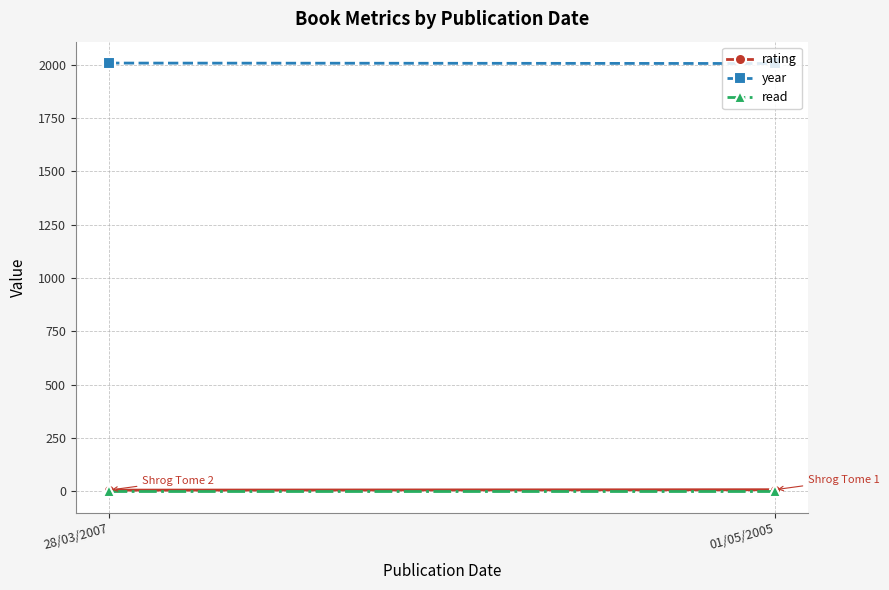

What is the label of the 1st point from the right?

01/05/2005